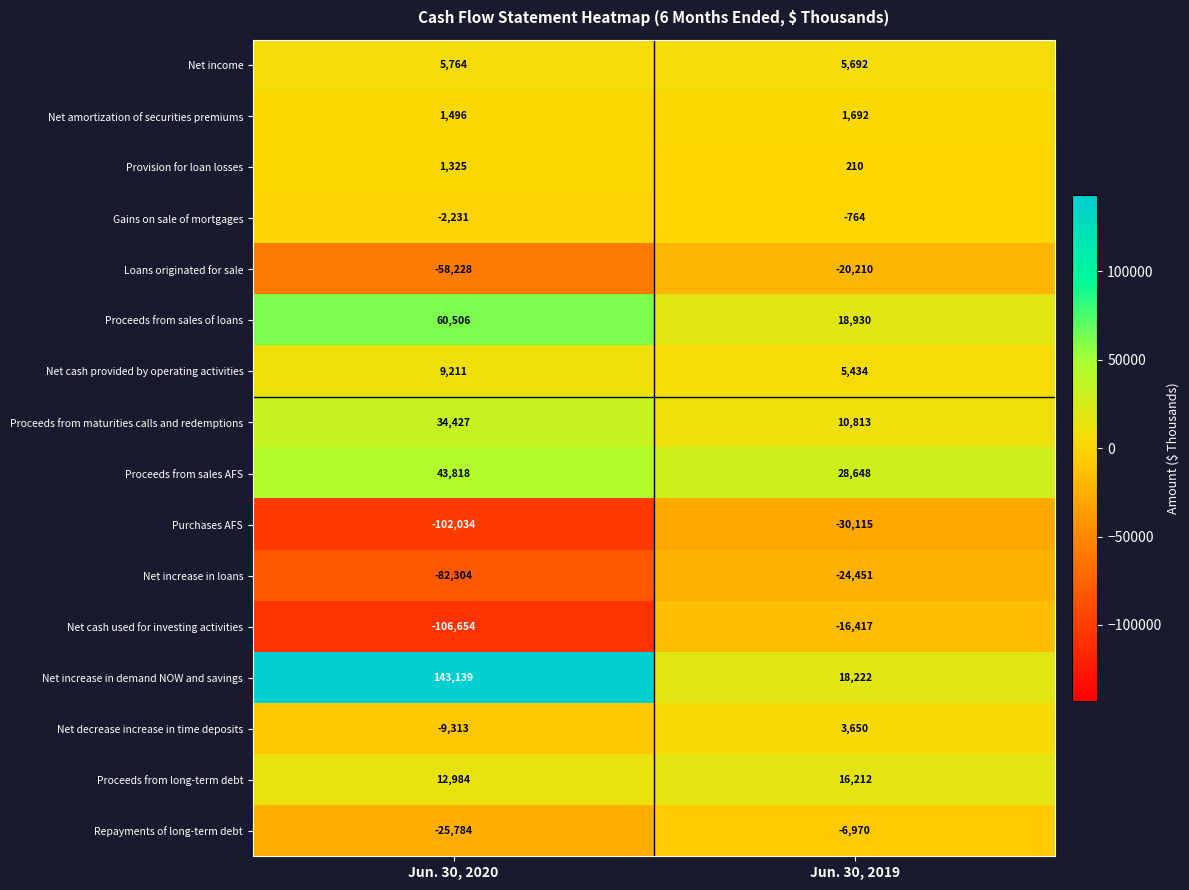

What is the maximum value shown in the chart?

143139